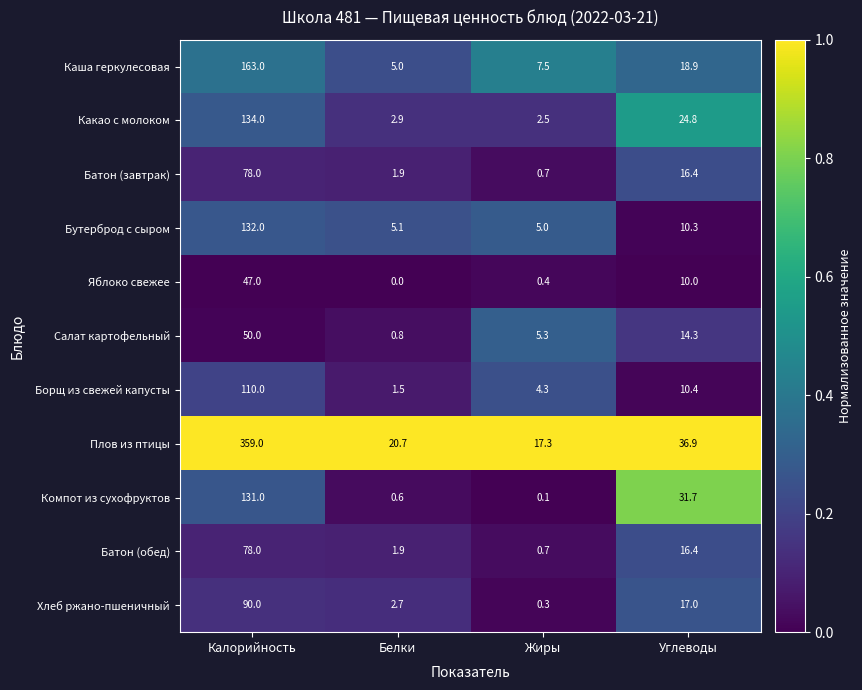

At which category is the sum across all series the highest?

Калорийность